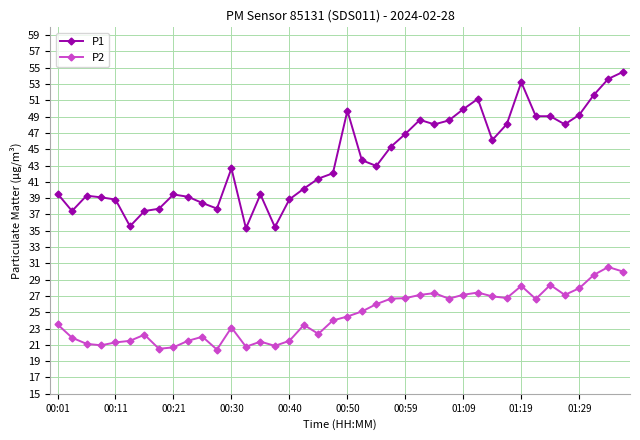

Is this an area chart (filled region under the line)?

No